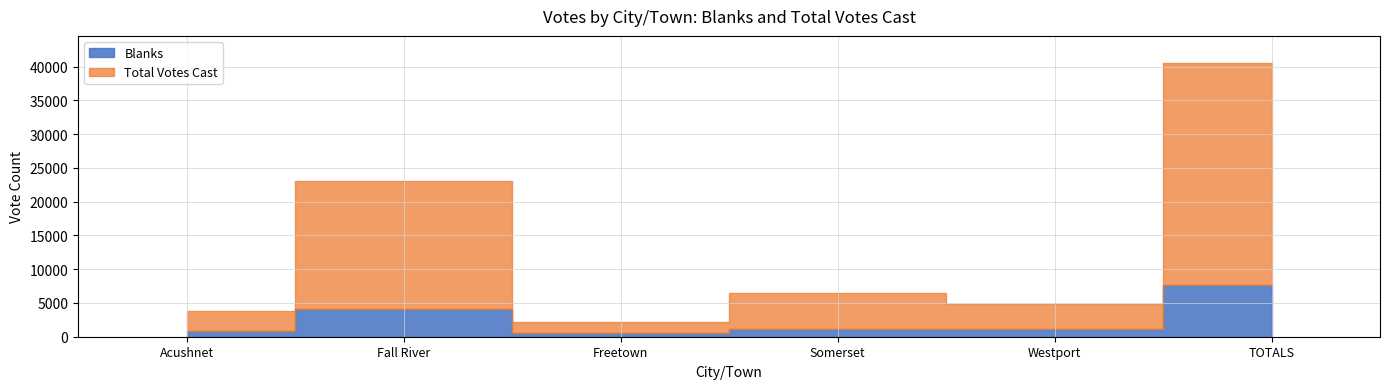

How many interior local valleys does the Total Votes Cast series have?

2